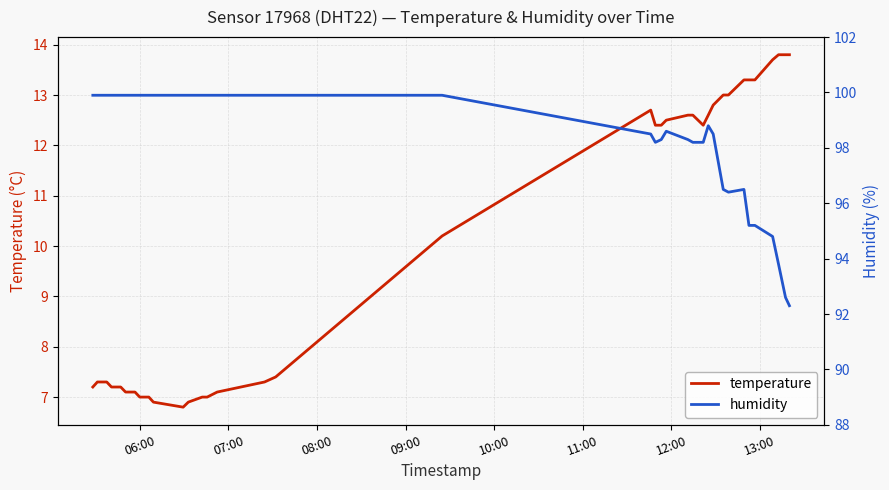

True or false: temperature and humidity intersect in this chart.

False